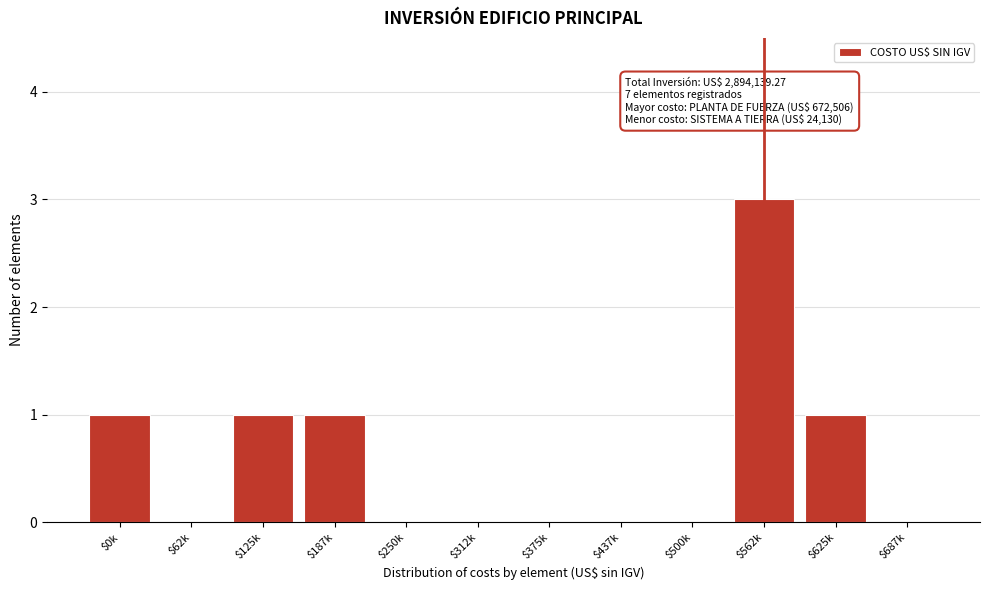

What is the sum of all values?

7